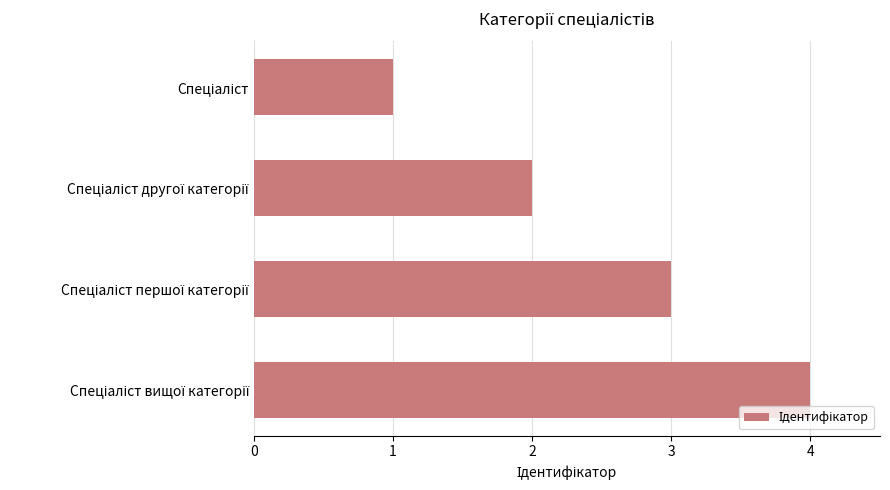

What is the maximum value shown in the chart?

4